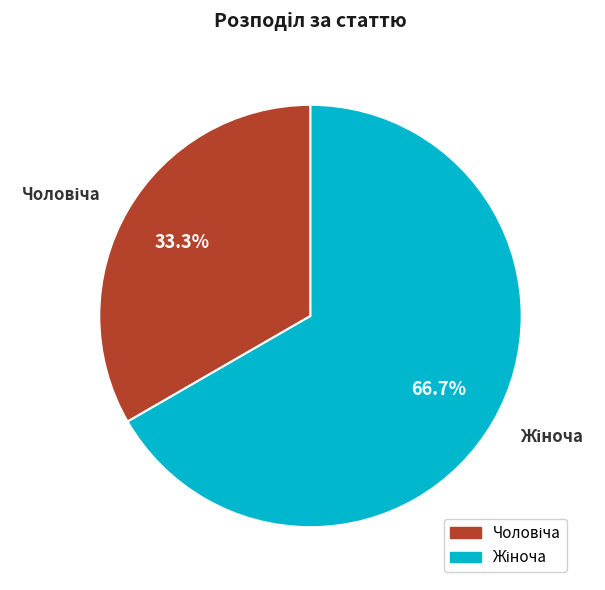

Is there a majority slice in this chart?

Yes